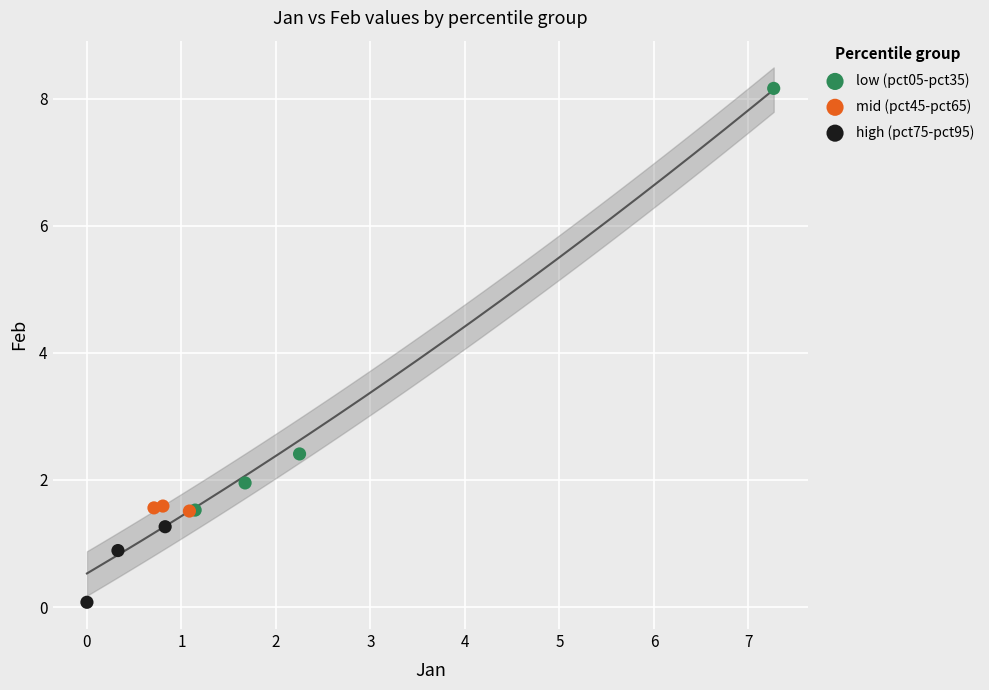

Which series reaches the maximum Y coordinate?

low (pct05-pct35)